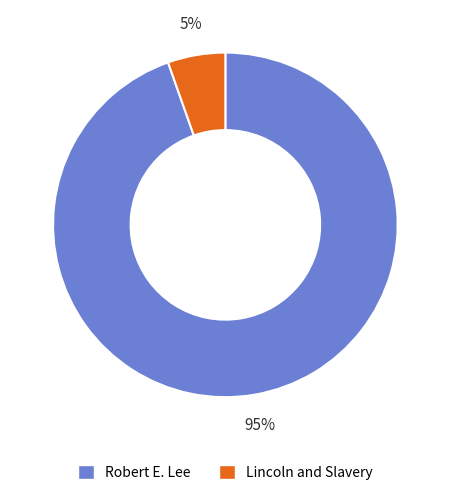

To the nearest percent, what is the combined percentage of Robert E. Lee and Lincoln and Slavery?

100%